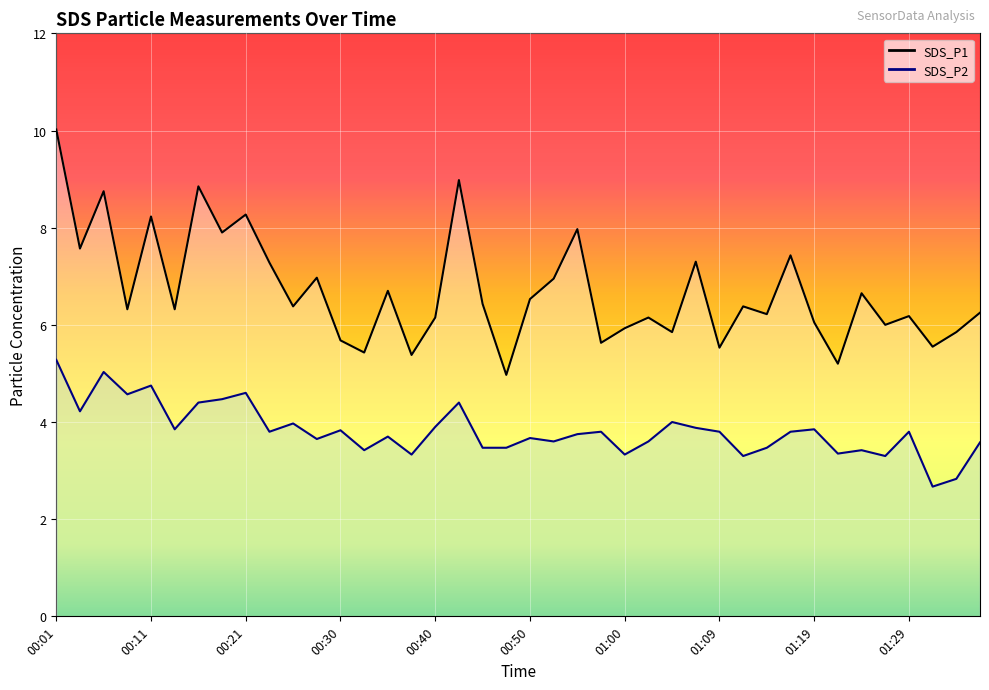

Between 00:28 and 00:52, which series saw the biggest shift?

SDS_P2